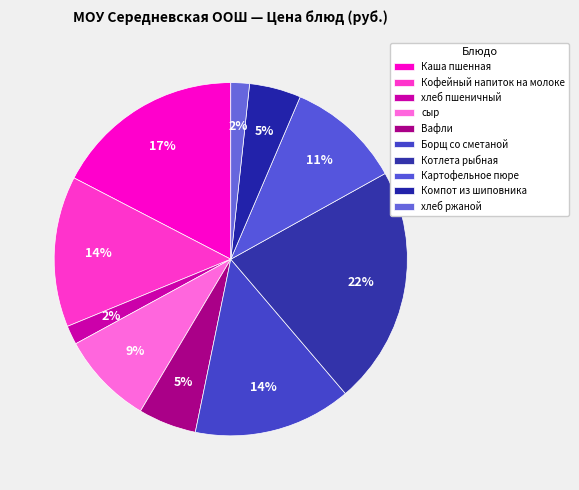

Which has a higher value, хлеб пшеничный or хлеб ржаной?

хлеб пшеничный